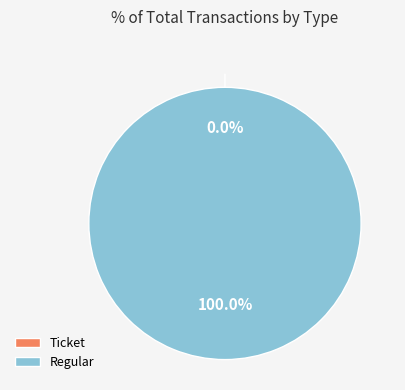

To the nearest percent, what is the combined percentage of Ticket and Regular?

100%